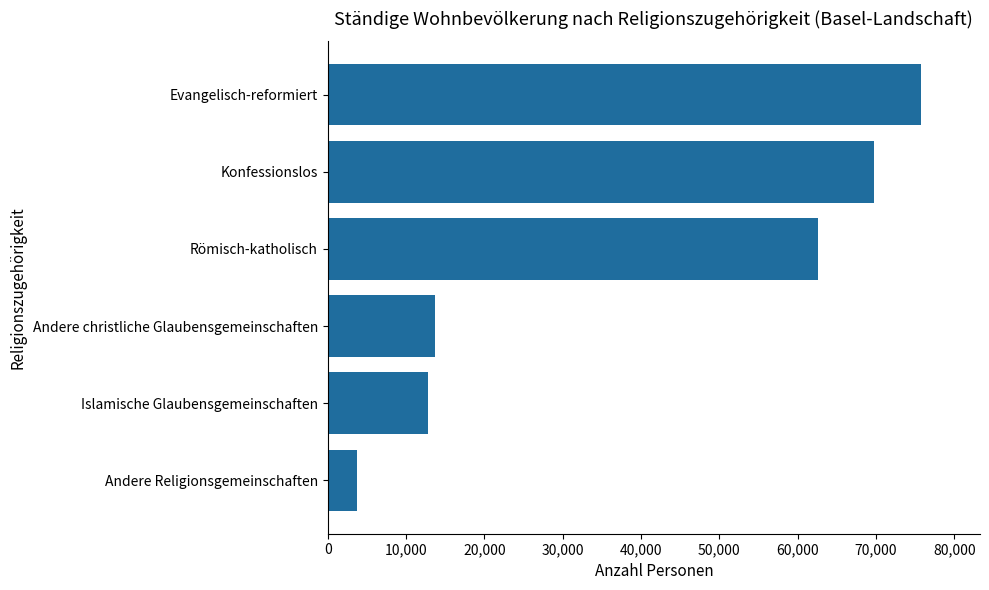

What is the average value?

39711.4